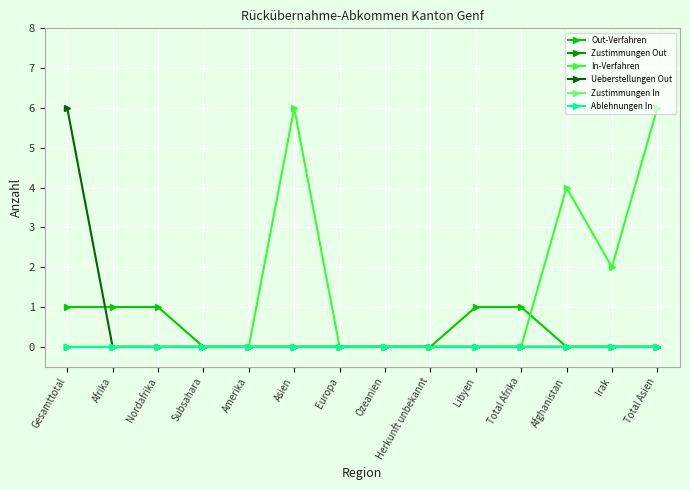

List the series in order of their peak value, highest first.

In-Verfahren, Ueberstellungen Out, Out-Verfahren, Zustimmungen Out, Zustimmungen In, Ablehnungen In